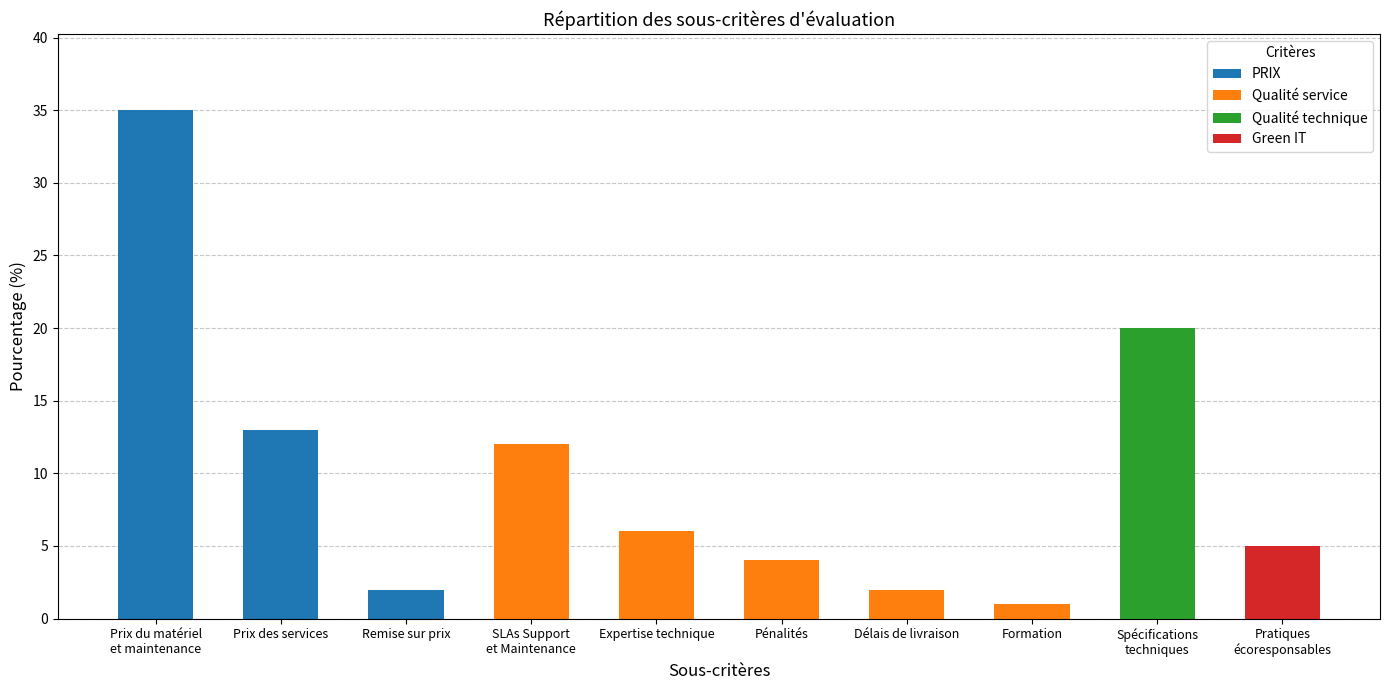

What is the greatest value displayed?

35